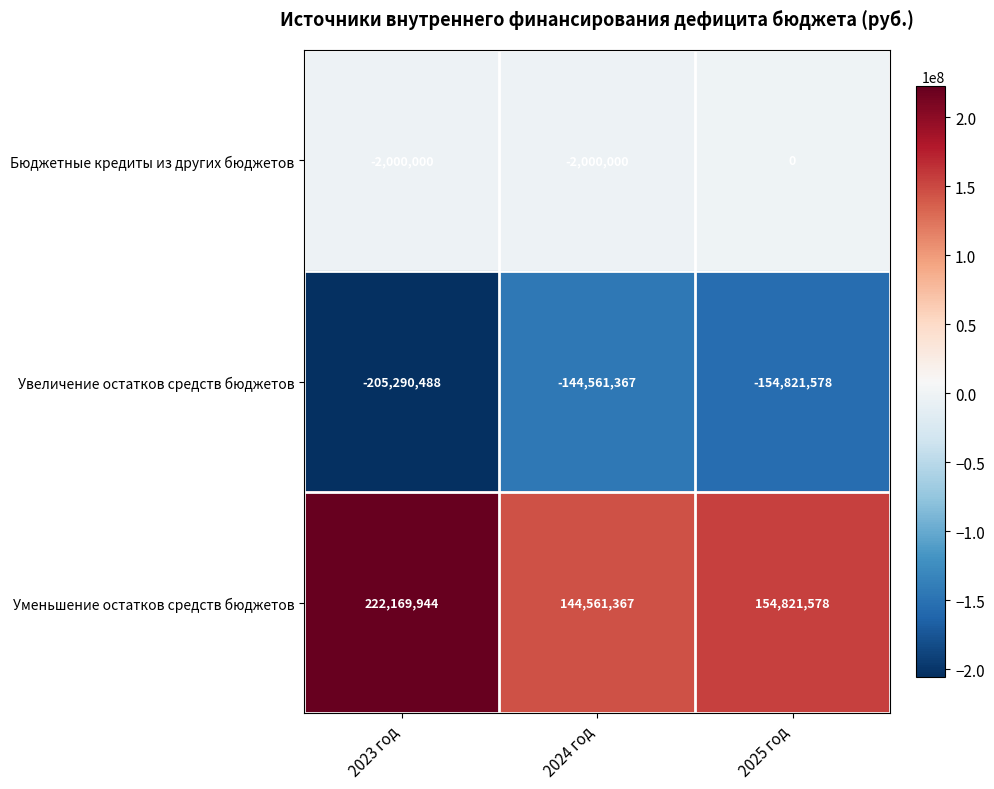

How many data points in Увеличение остатков средств бюджетов are less than -154821578?

1